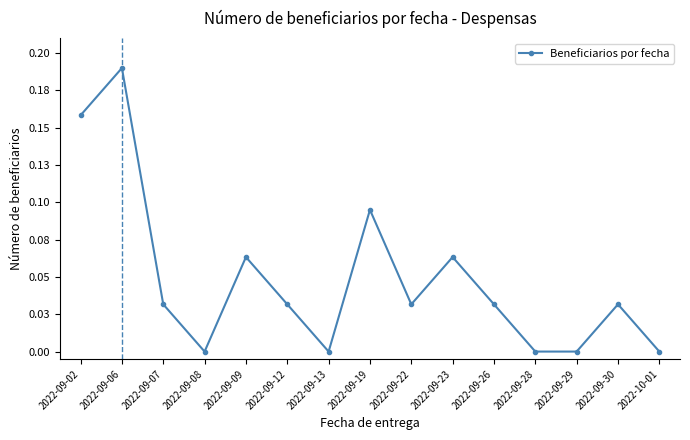

How many interior local valleys (lower than both neighbors) does the data have?

3